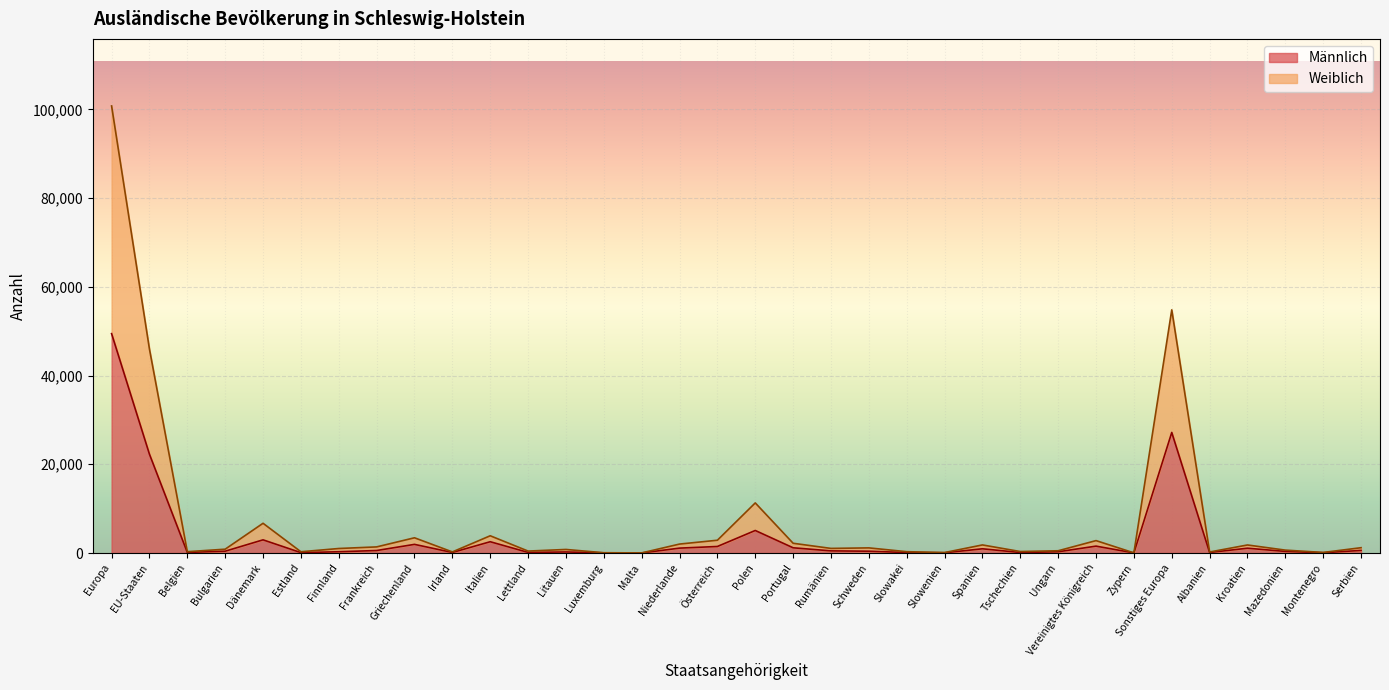

At which category is the sum across all series the highest?

Europa